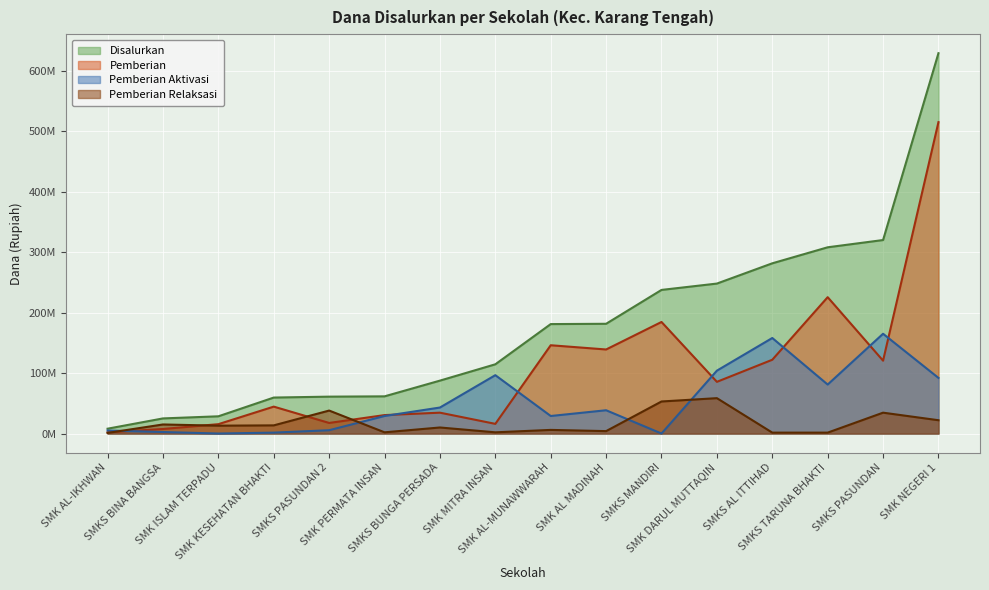

What is the difference between the second highest and minimum values in the Disalurkan series?

312000000